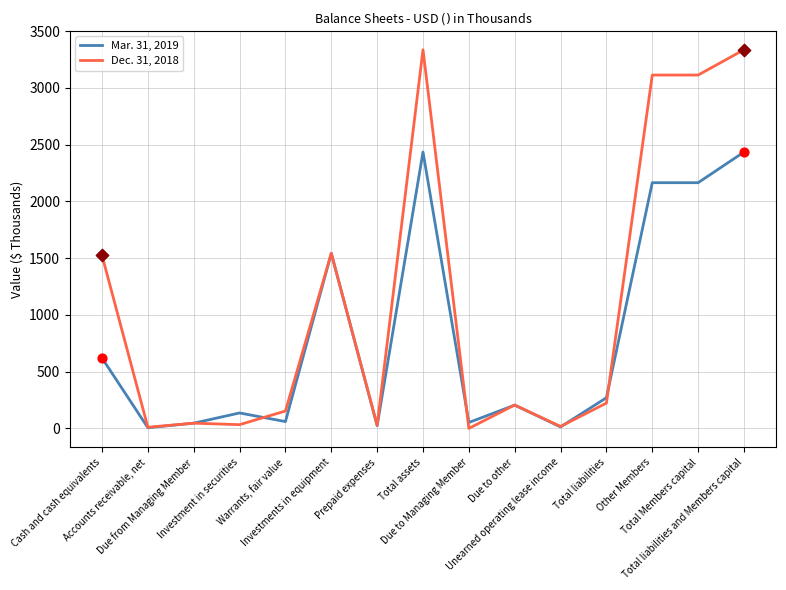

Which series has the largest total across all categories?

Dec. 31, 2018